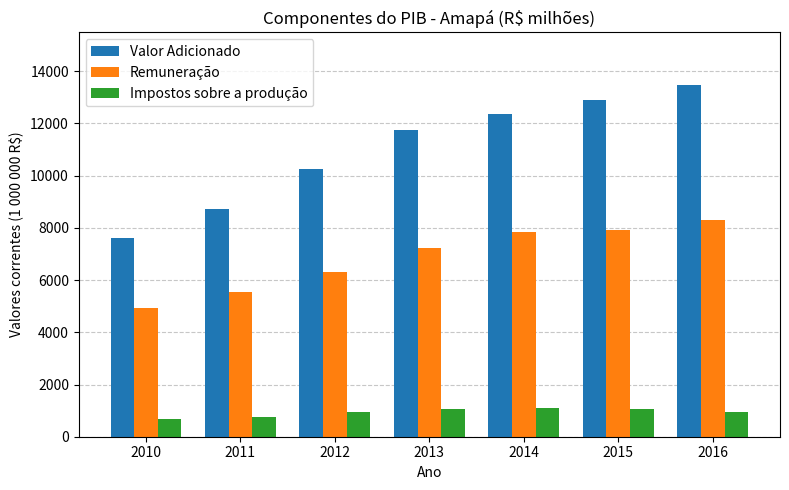

What is the maximum value for Remuneração?

8306.9